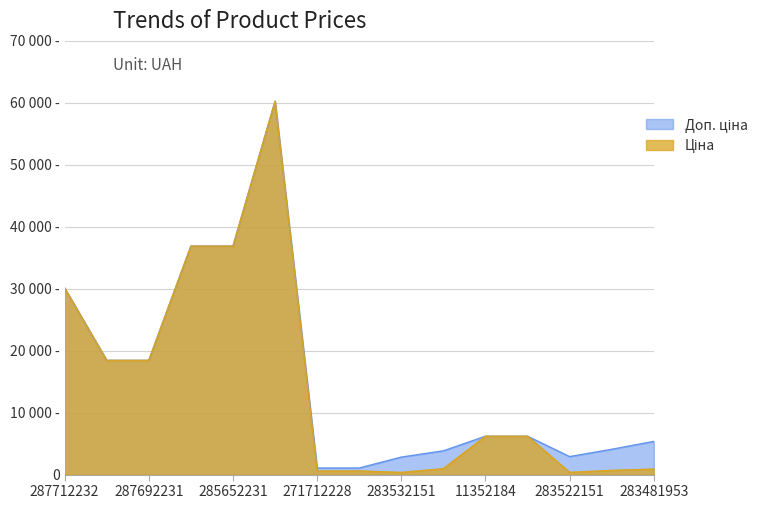

The value of Ціна at 285652233 is 59563.0. True or false?

False